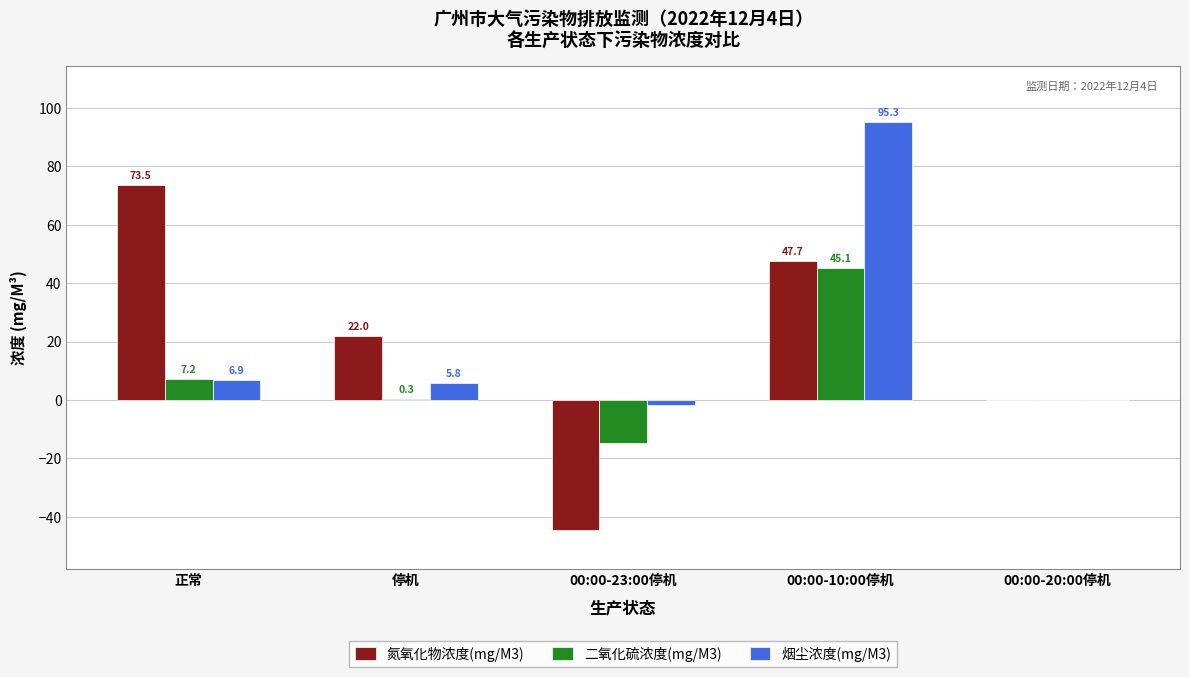

What is the sum of all 烟尘浓度(mg/M3) values?

106.3